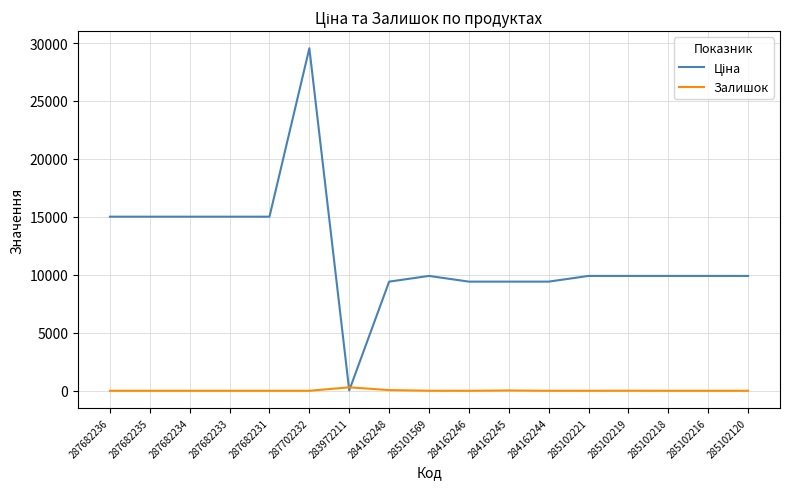

The value of Залишок at 285102216 is 0.0. True or false?

True